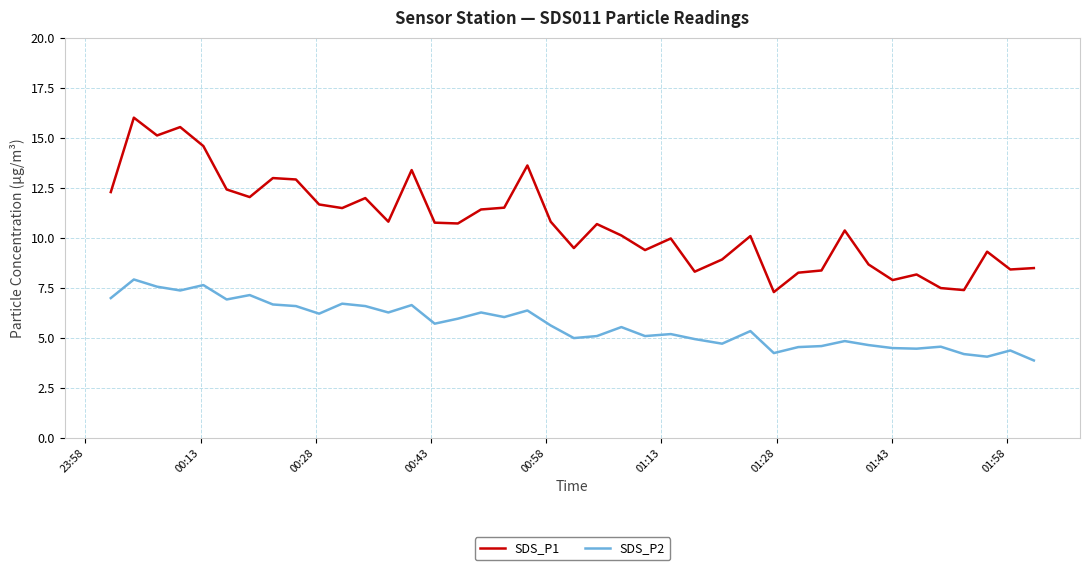

True or false: SDS_P2 and SDS_P1 cross at least once.

False